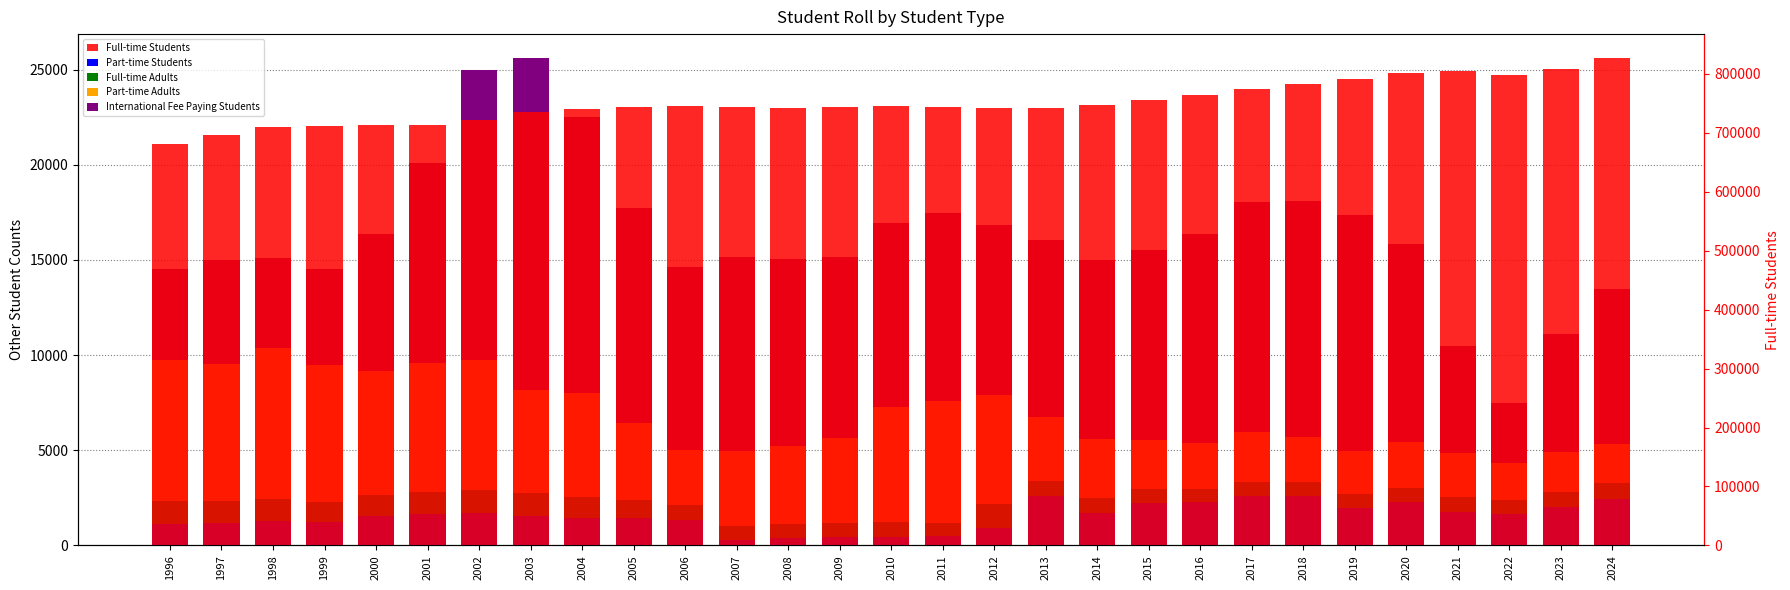

Which series has the largest range (max minus min)?

Full-time Students